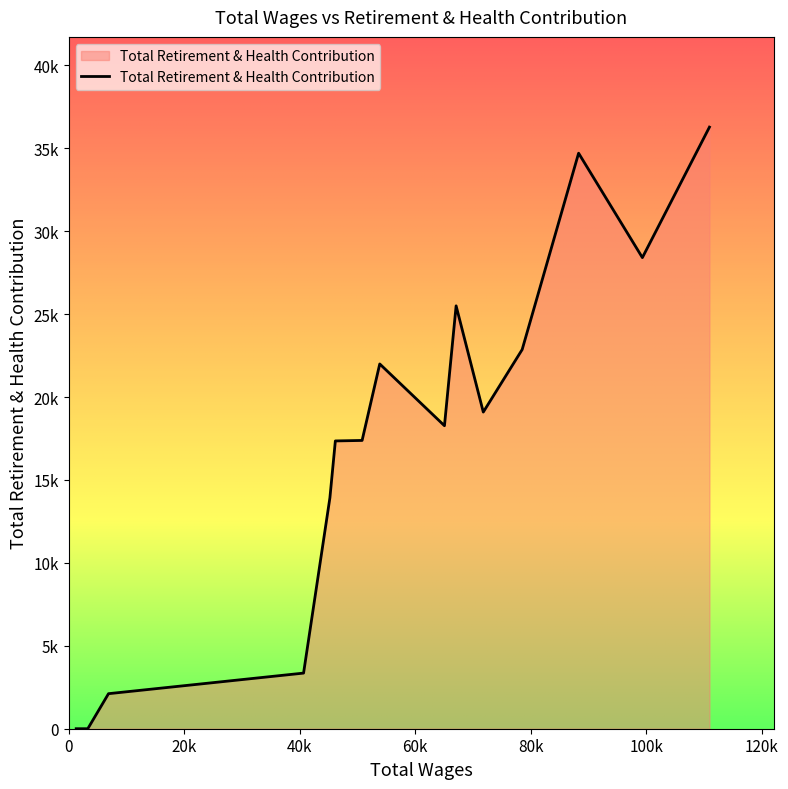

Does the chart display data point markers on the line(s)?

No